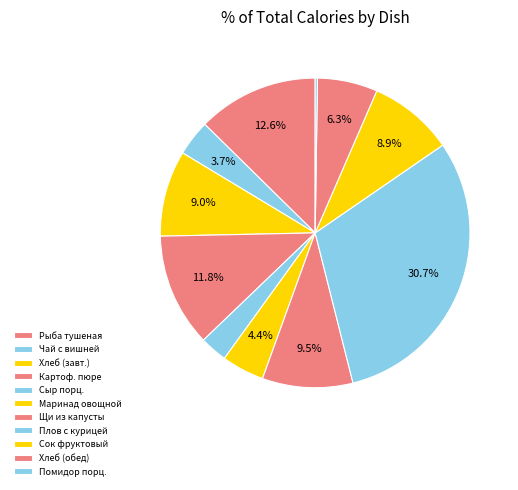

True or false: Плов с курицей accounts for 19% of the total.

False